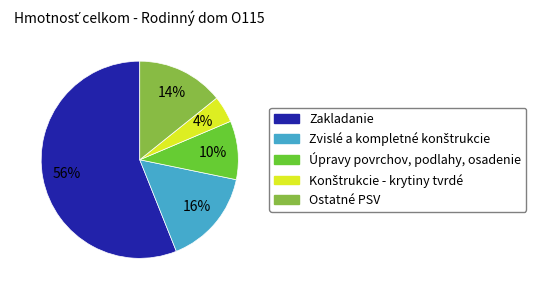

To the nearest percent, what is the average slice percentage?

20%